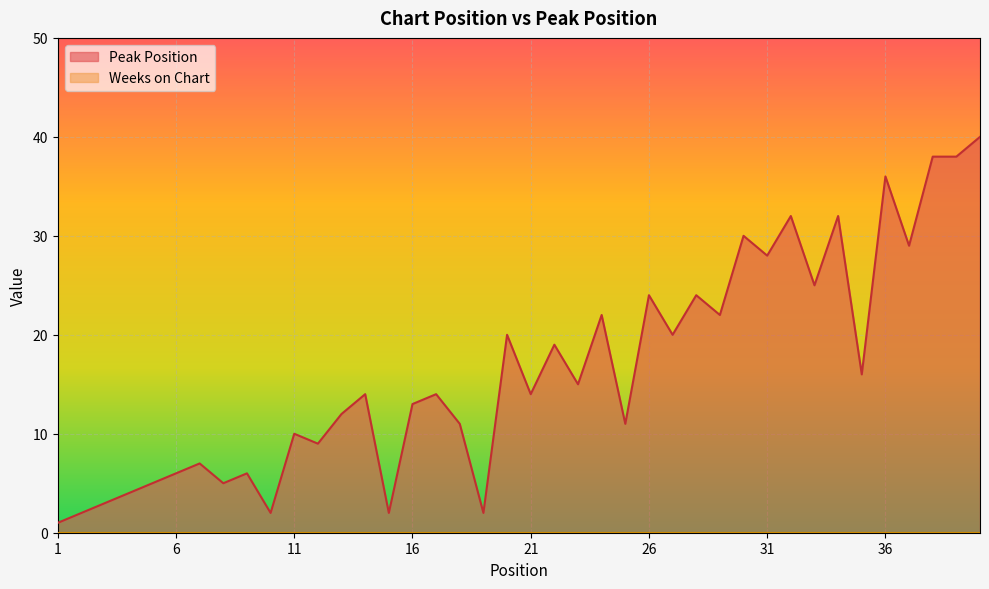

What is the difference between the values at 16 and 10?

11